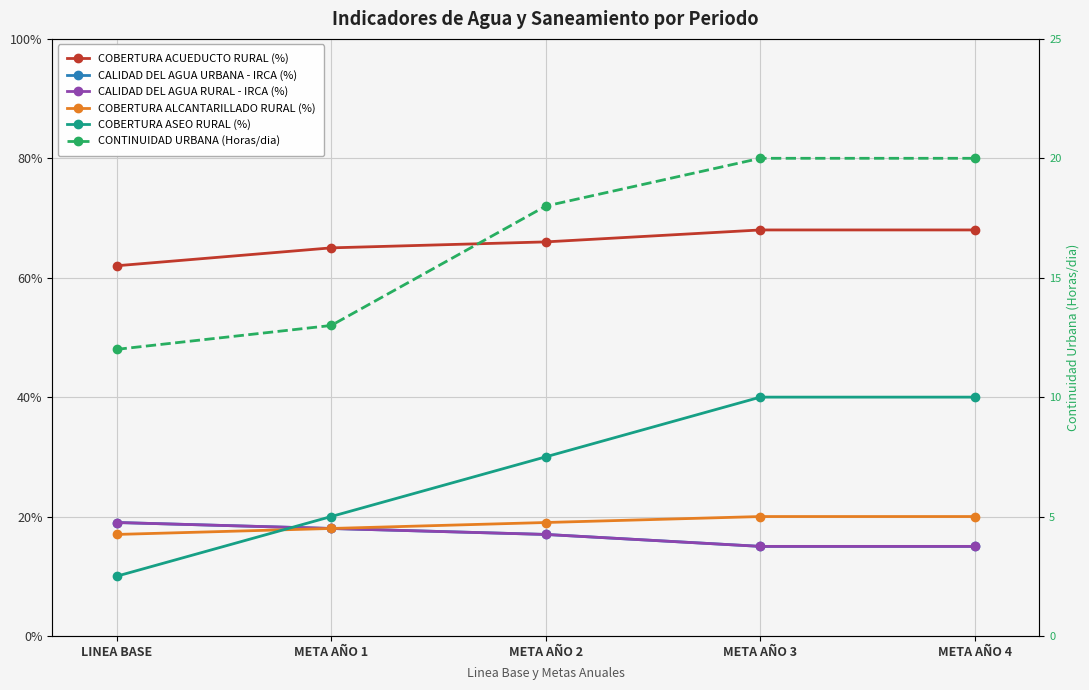

How many CONTINUIDAD URBANA (Horas/dia) values are between 13 and 20?

4